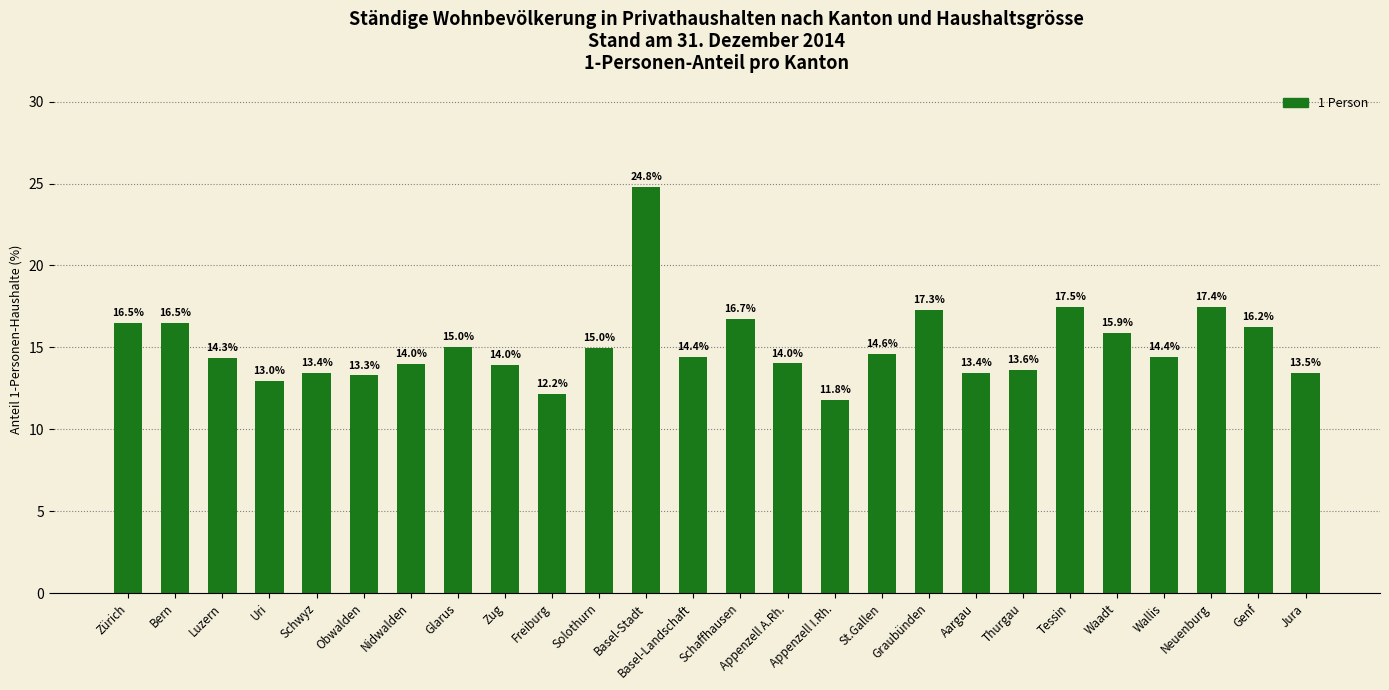

Where is the data nearest to the value 18?

Tessin